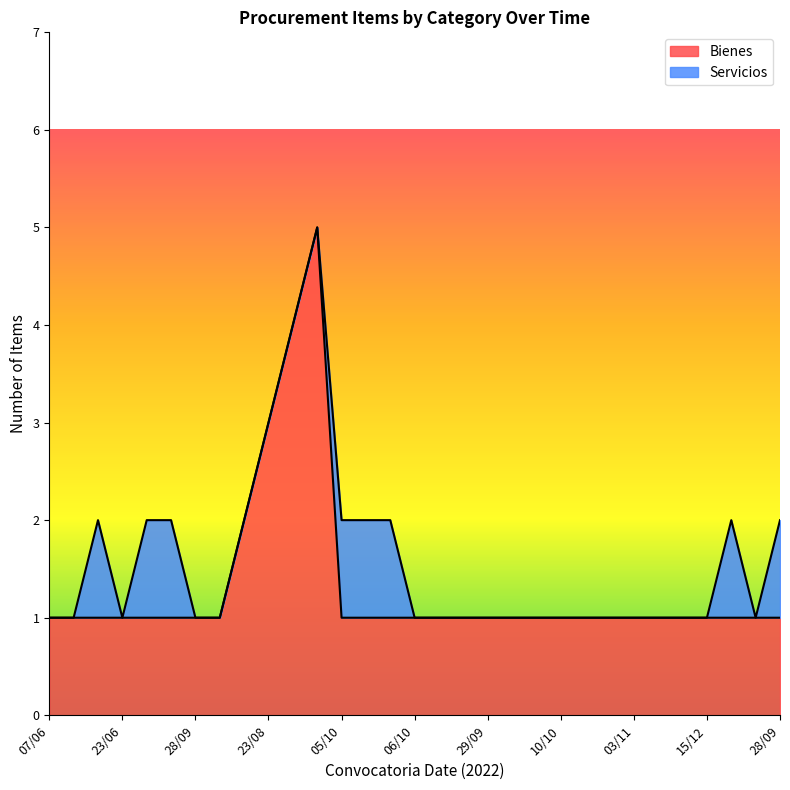

What is the sum of the values at 05/10 and 21/07?

2